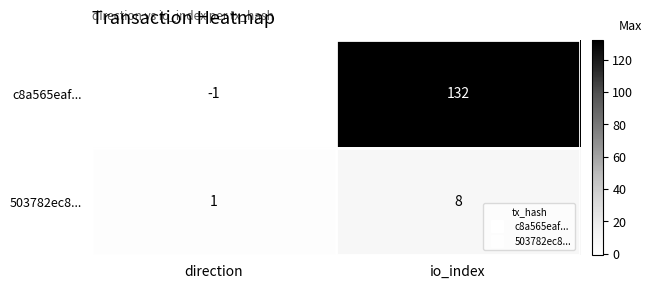

At which category does the chart reach its peak across all series?

io_index